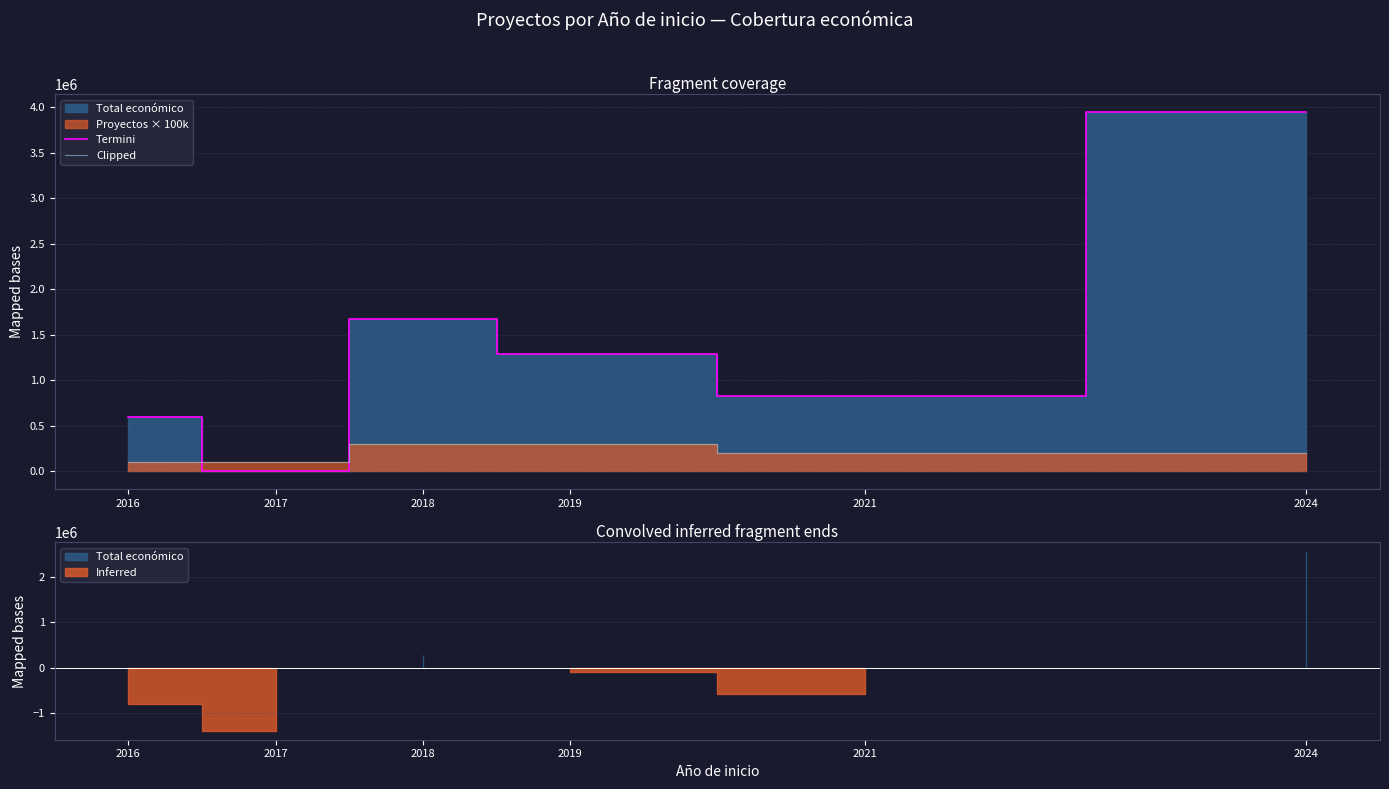

What is the minimum value for Clipped?

100000